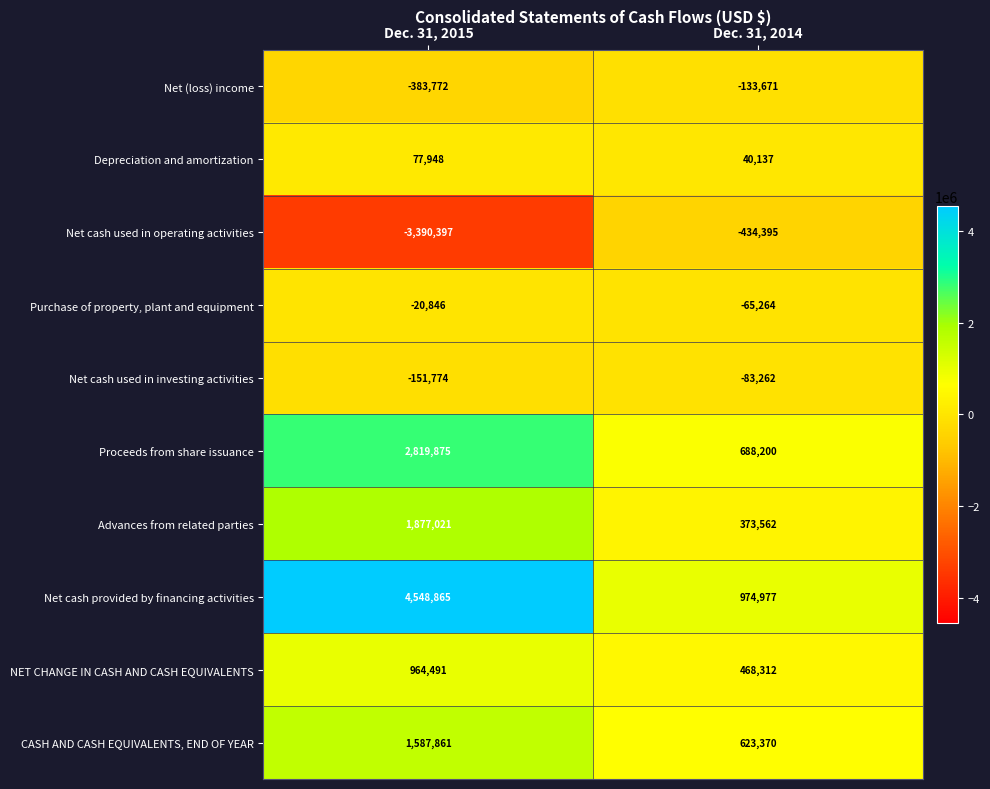

The value of Net cash used in investing activities at Dec. 31, 2015 is -151774. True or false?

True